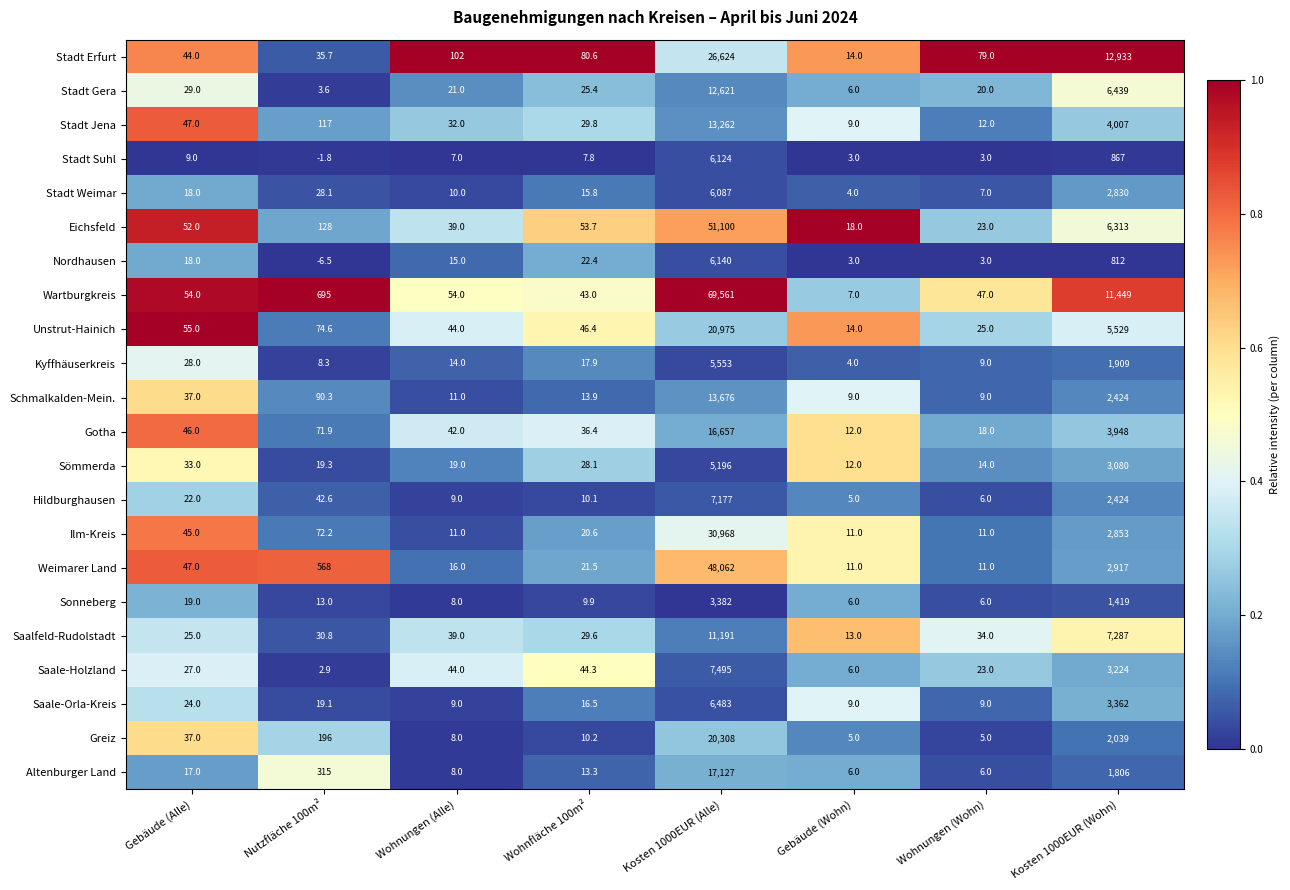

What is the sum of all Schmalkalden-Mein. values?

16270.2